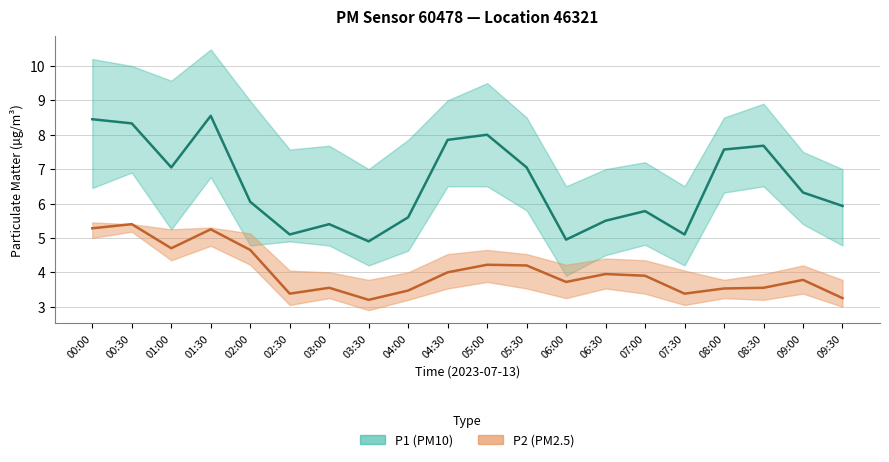

True or false: P1 (PM10) and P2 (PM2.5) intersect in this chart.

False